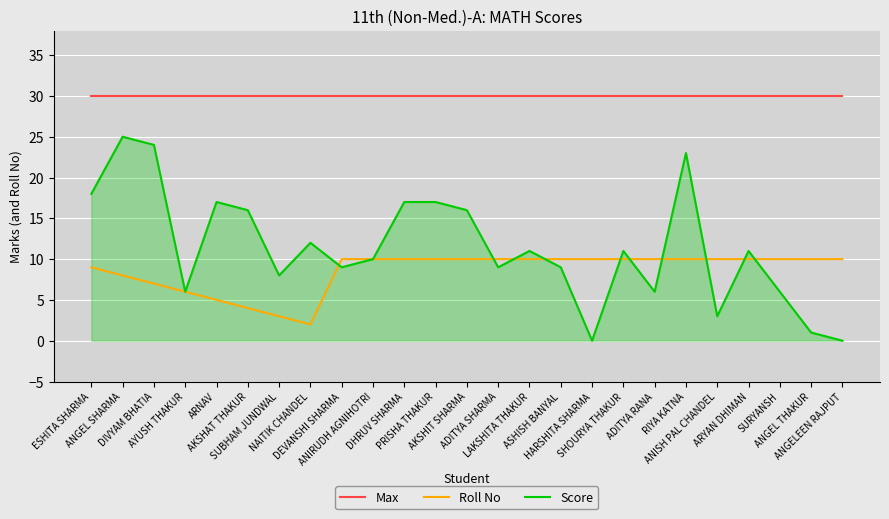

Does the chart have visible grid lines?

Yes